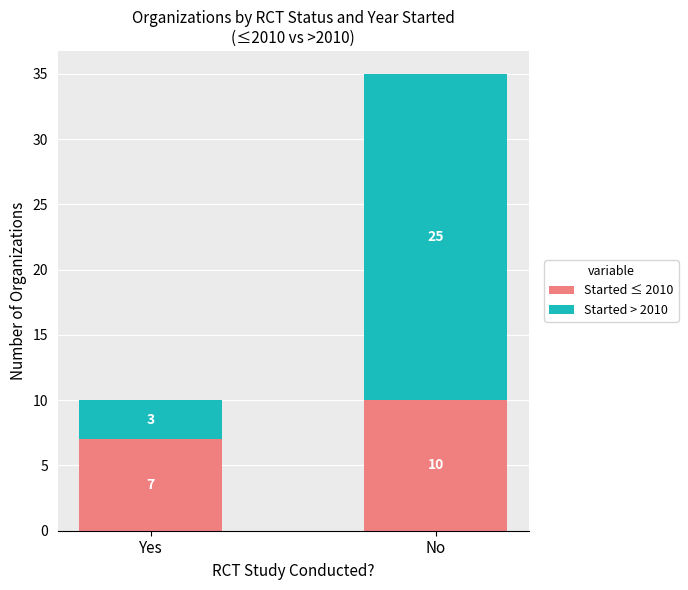

Which category has the highest value in the Started ≤ 2010 series?

No